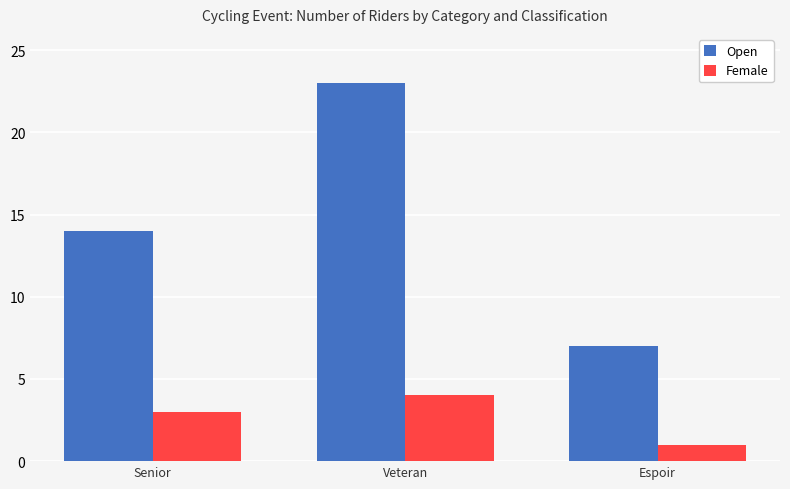

Reading right to left, list all the values displayed in this chart.

Open: 7	23	14
Female: 1	4	3